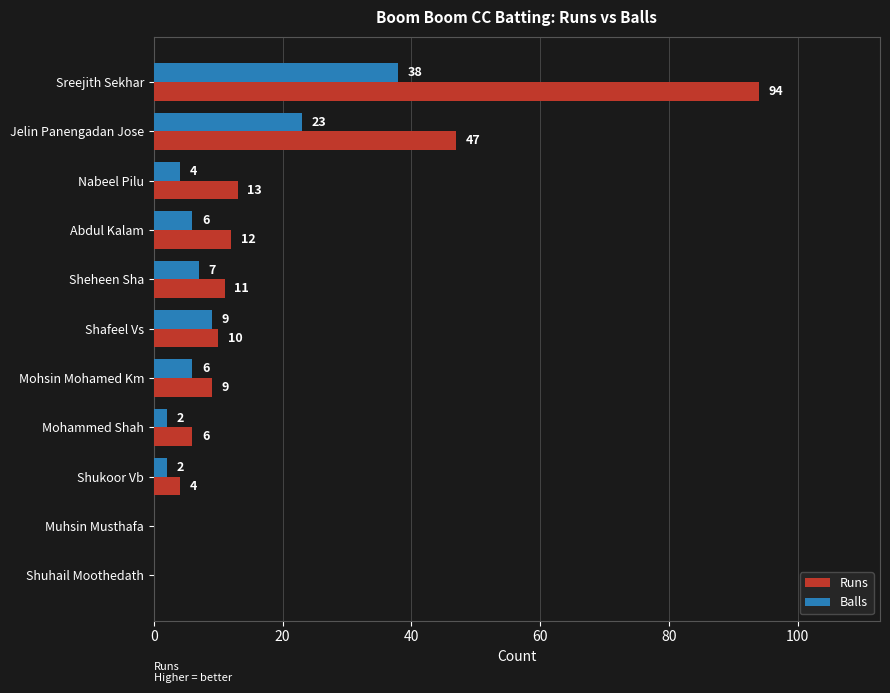

Which category has the highest value across all series?

Sreejith Sekhar